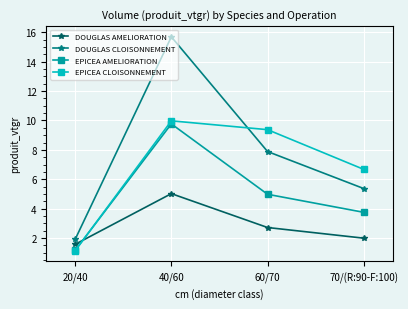

What is the value of the EPICEA CLOISONNEMENT point at the 2nd from the left?

10.0